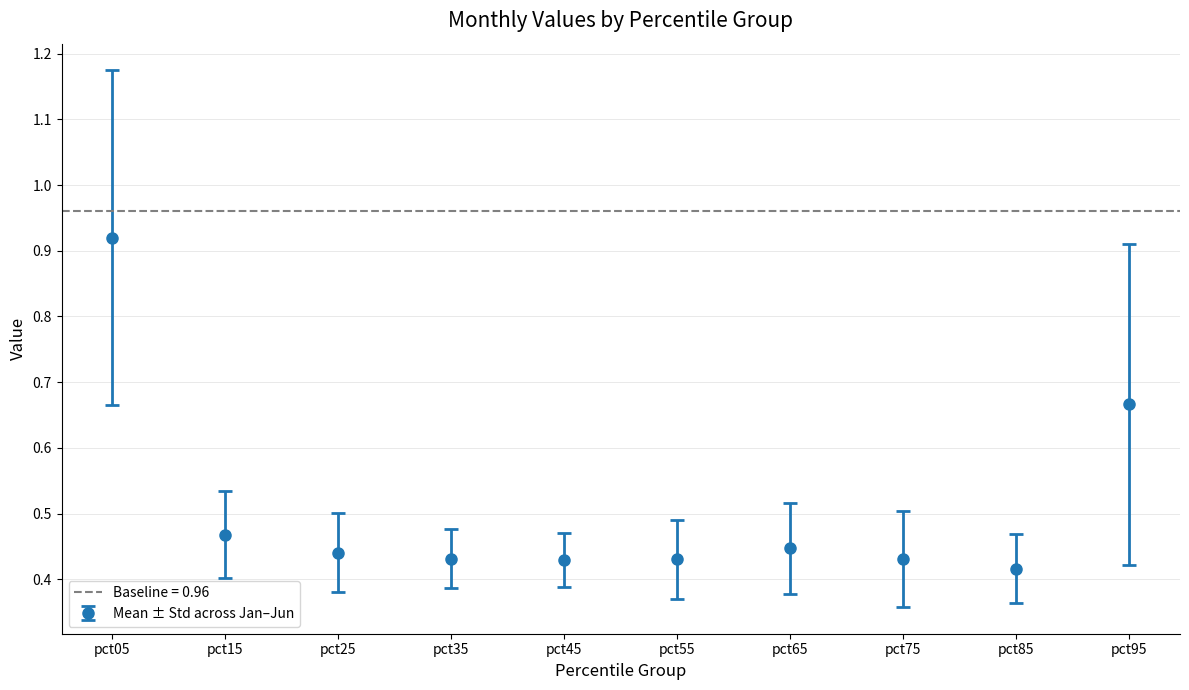

Is it true that Mean ± Std across Jan–Jun equals 0.9 at pct95?

False